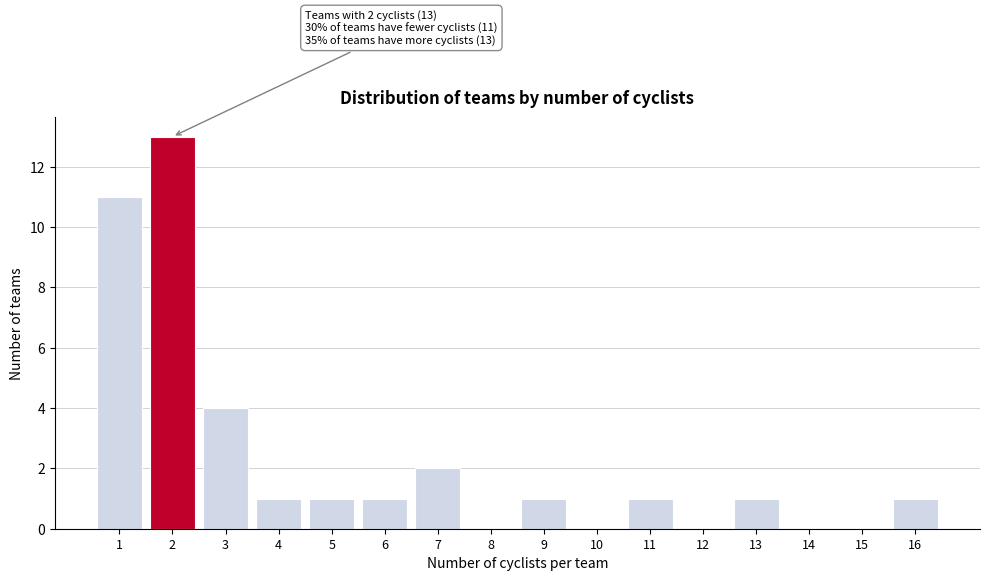

Reading right to left, transcribe all the data shown in this chart.

16=1	15=0	14=0	13=1	12=0	11=1	10=0	9=1	8=0	7=2	6=1	5=1	4=1	3=4	2=13	1=11